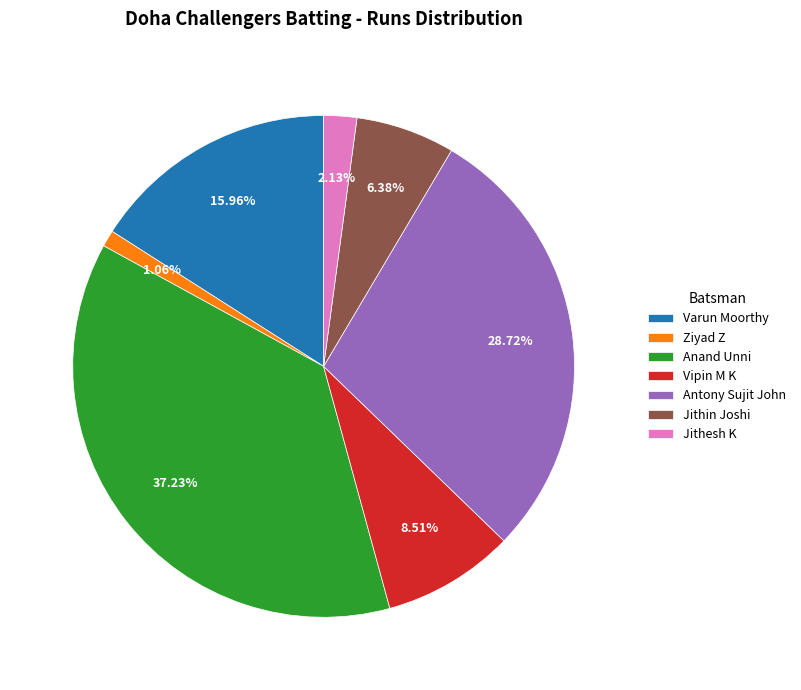

The Vipin M K slice represents 9% of the pie. True or false?

True